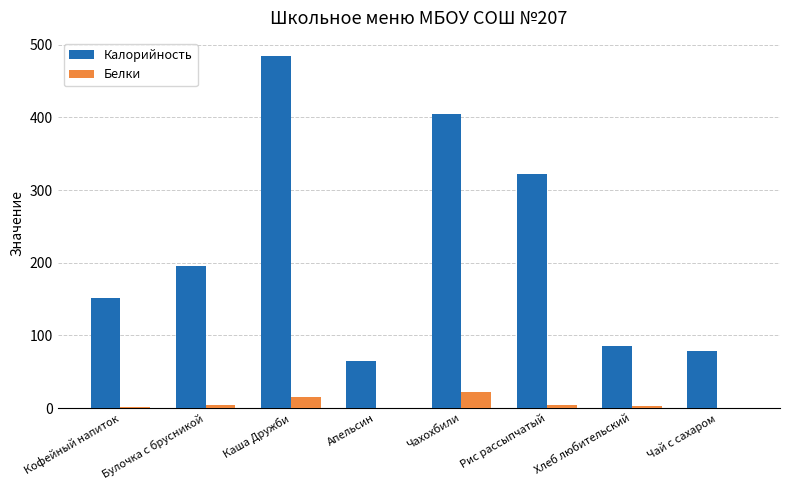

True or false: Калорийность has a value of 348 at Булочка с брусникой.

False